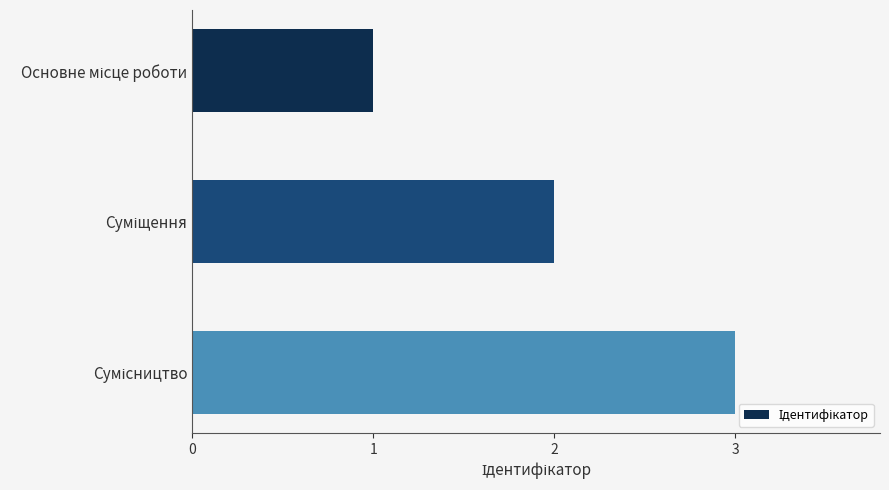

What is the sum of all values?

6